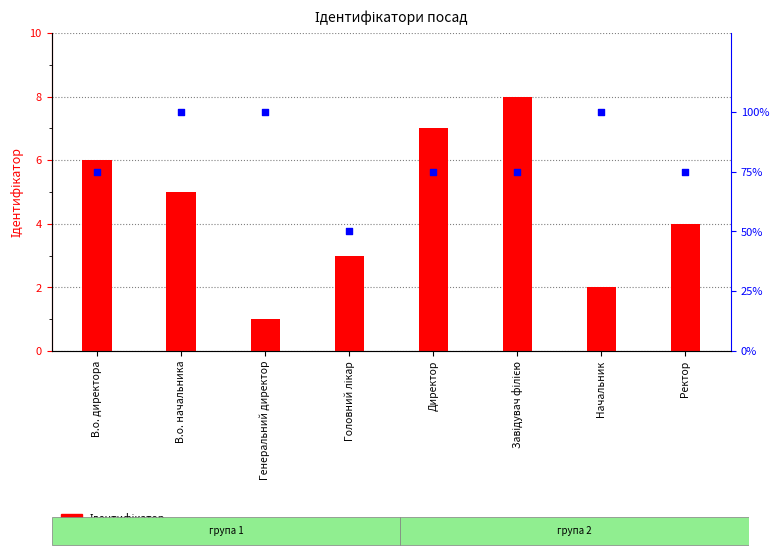

At how many categories does at least one series exceed 68?

7